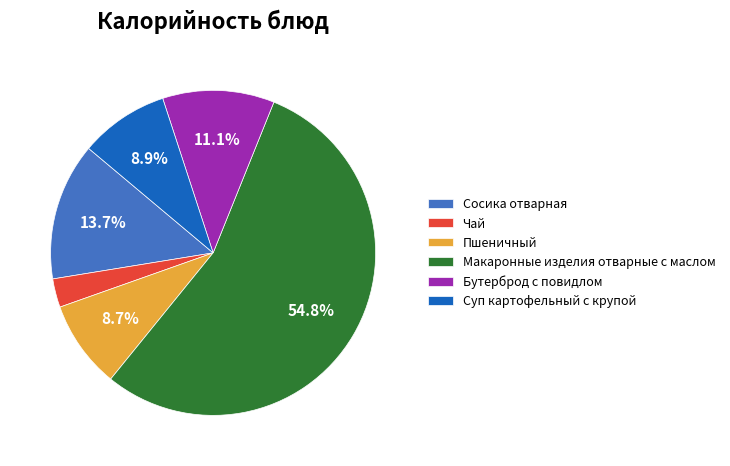

What is the largest slice in the pie chart?

Макаронные изделия отварные с маслом